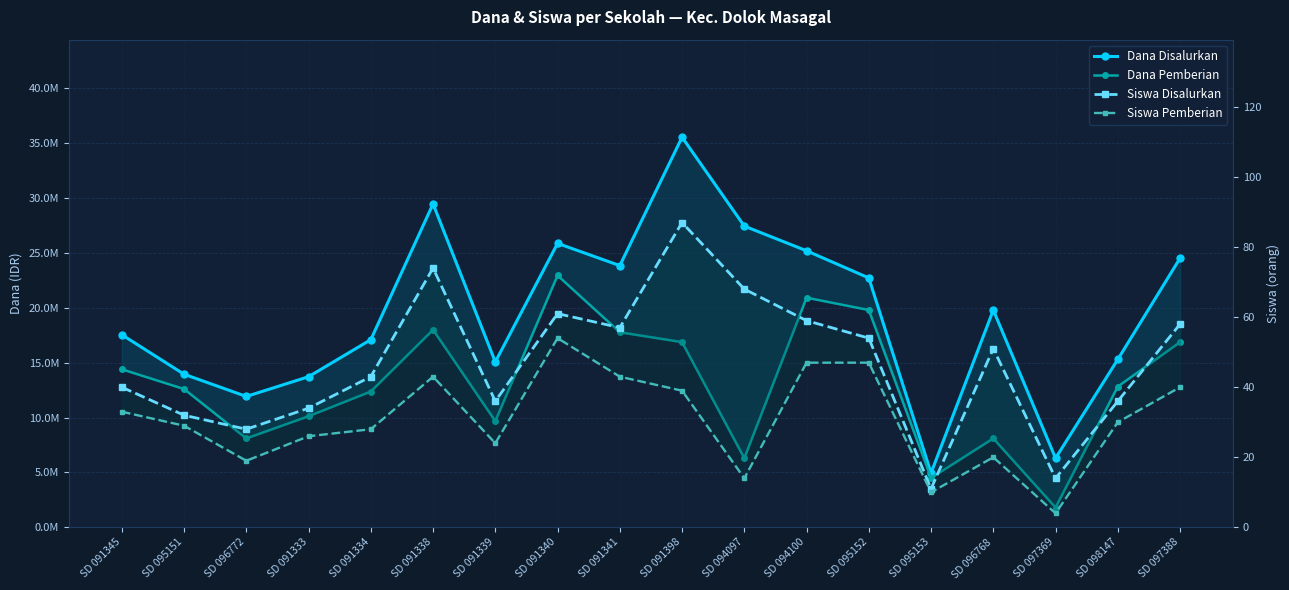

Which series has the largest total across all categories?

Dana Disalurkan